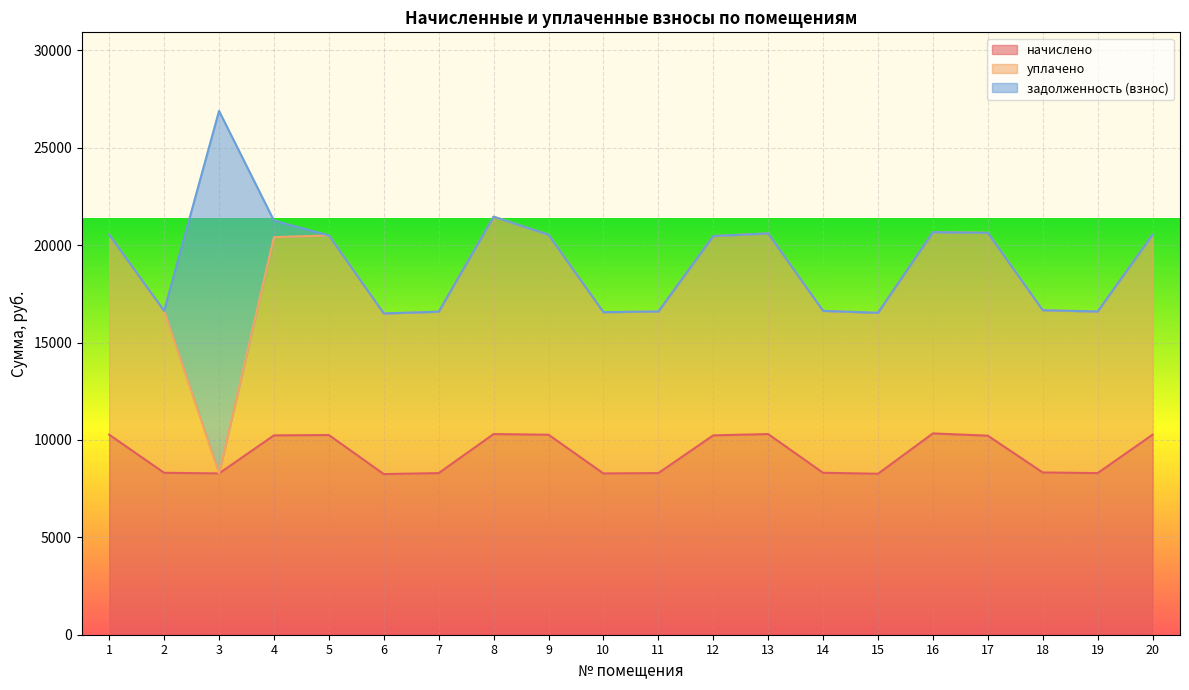

Reading left to right, what are all the values shown in this chart?

начислено: 1=10267.2	2=8313.1	3=8280.0	4=10234.1	5=10250.6	6=8246.9	7=8296.6	8=10300.3	9=10267.2	10=8280.0	11=8296.6	12=10234.1	13=10300.3	14=8313.1	15=8263.4	16=10333.4	17=10217.6	18=8329.7	19=8296.6	20=10267.2
уплачено: 1=10267.2	2=8313.1	3=0.0	4=10172.3	5=10250.6	6=8246.9	7=8286.6	8=11158.7	9=10267.2	10=8280.0	11=8296.6	12=10234.1	13=10300.3	14=8313.1	15=8263.4	16=10333.4	17=10415.1	18=8329.7	19=8296.6	20=10267.2
задолженность (взнос): 1=0.0	2=0.0	3=18610.0	4=852.8	5=0.0	6=0.0	7=0.0	8=0.0	9=0.0	10=0.0	11=0.0	12=0.0	13=0.0	14=0.0	15=0.0	16=0.0	17=0.0	18=0.0	19=0.0	20=0.0